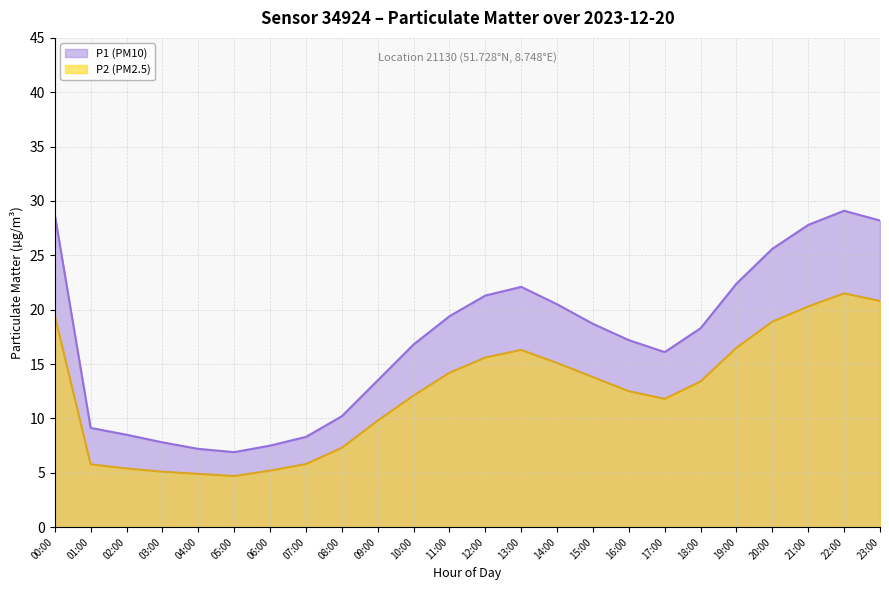

What is the difference between the maximum and second lowest values in the P1 (PM10) series?

21.9